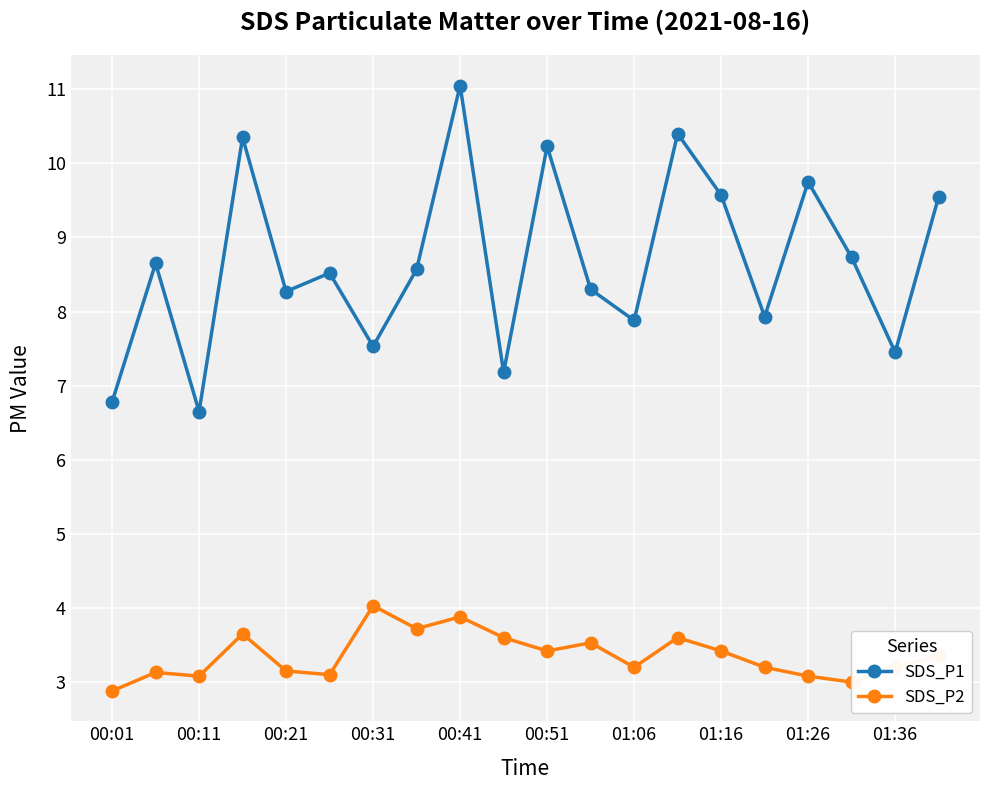

Is this an area chart (filled region under the line)?

No